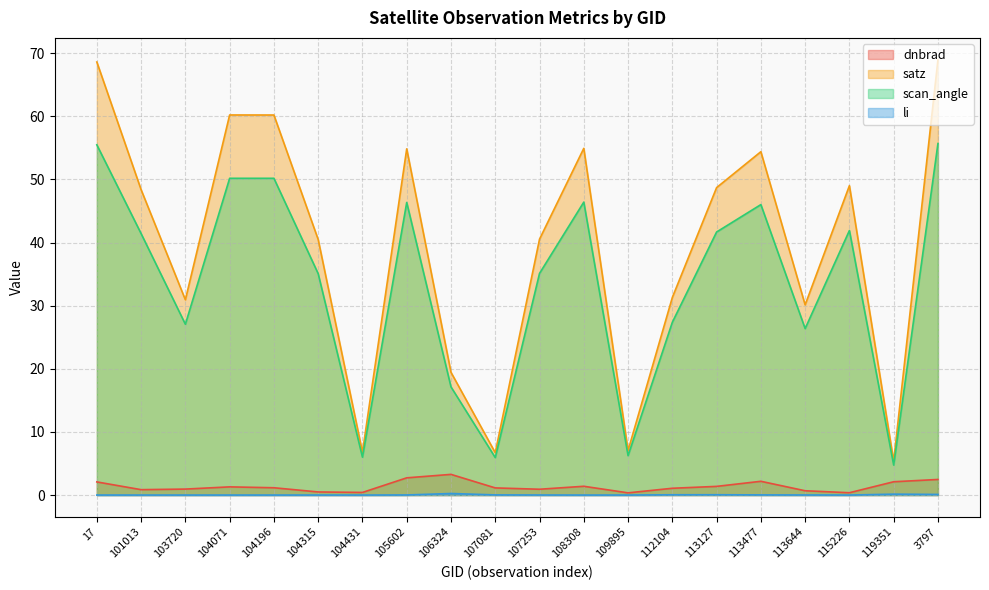

How many series are shown in this chart?

4